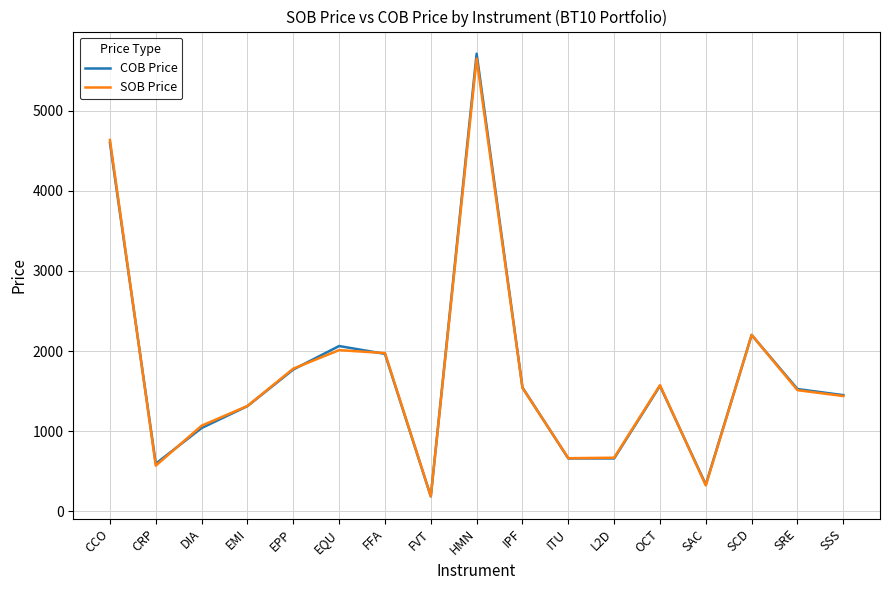

Where is SOB Price nearest to the value 2919?

SCD